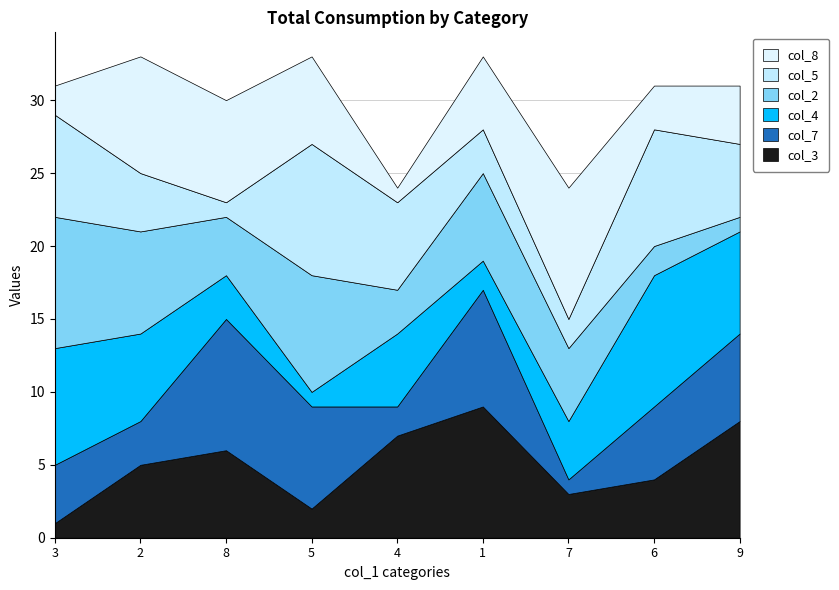

Reading right to left, what are all the values shown in this chart?

col_8: 4	3	9	5	1	6	7	8	2
col_5: 5	8	2	3	6	9	1	4	7
col_2: 1	2	5	6	3	8	4	7	9
col_4: 7	9	4	2	5	1	3	6	8
col_7: 6	5	1	8	2	7	9	3	4
col_3: 8	4	3	9	7	2	6	5	1